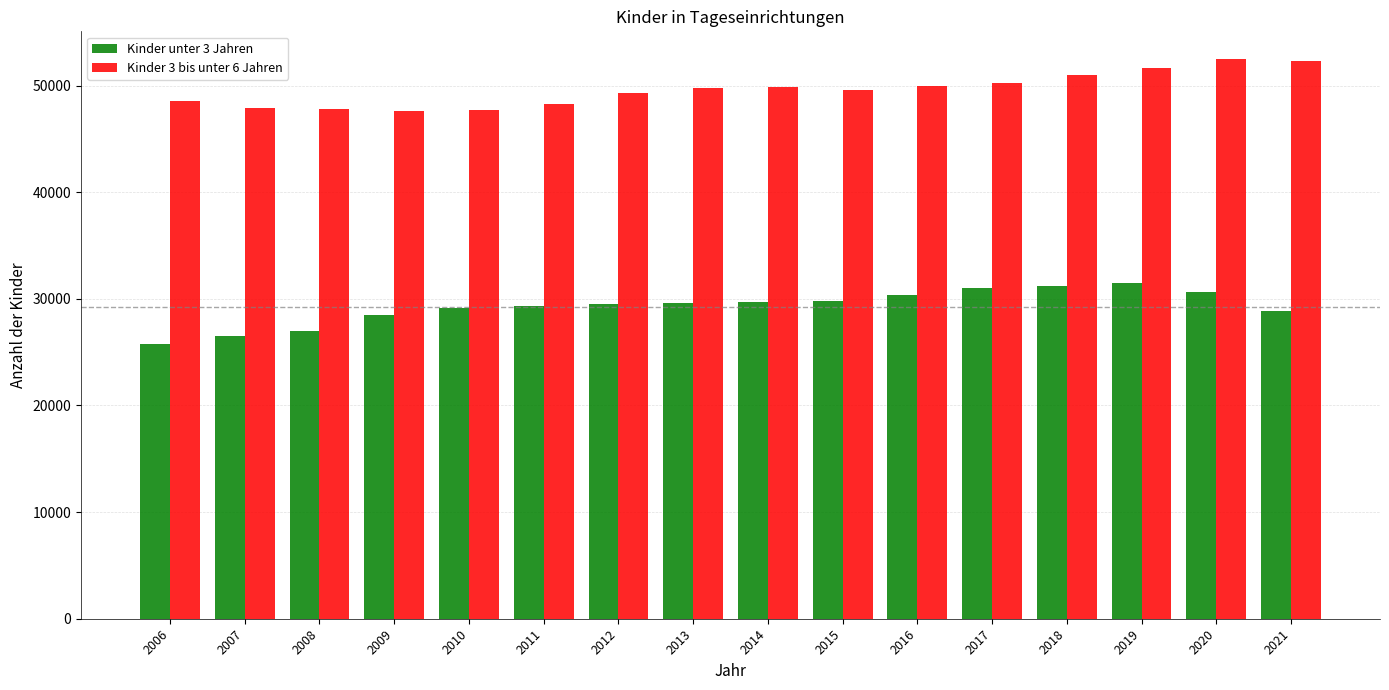

Does the chart contain any negative values?

No